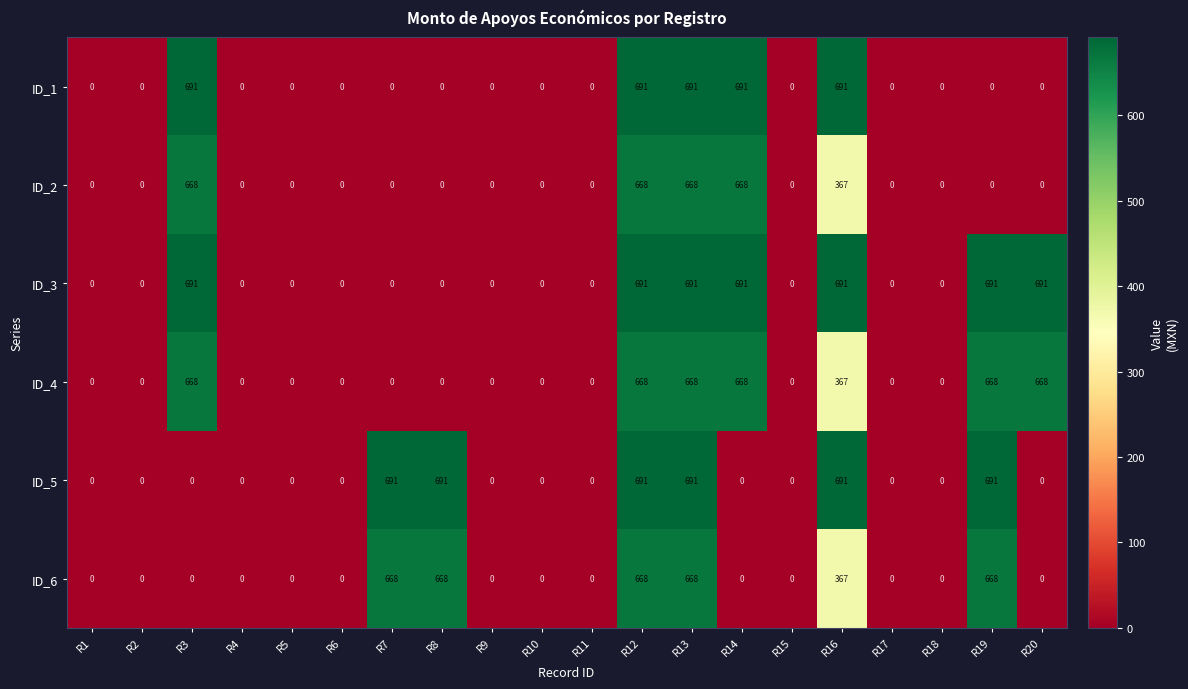

At which label is ID_4 closest to 334?

R16